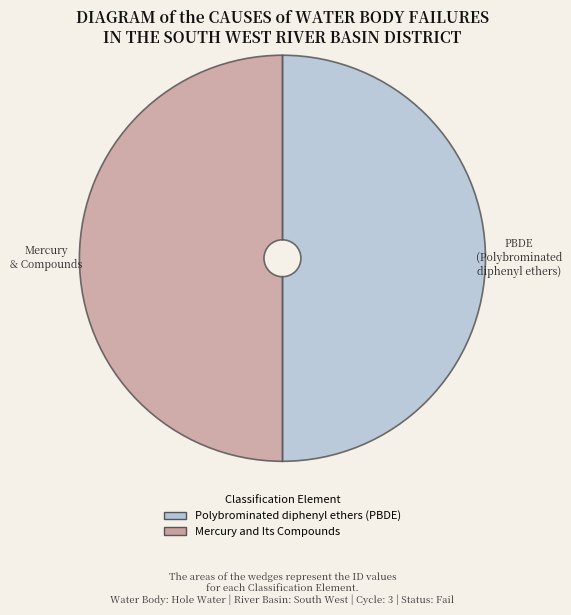

Approximately how many times larger is the value at Polybrominated diphenyl ethers (PBDE) compared to Mercury and Its Compounds?

1.0